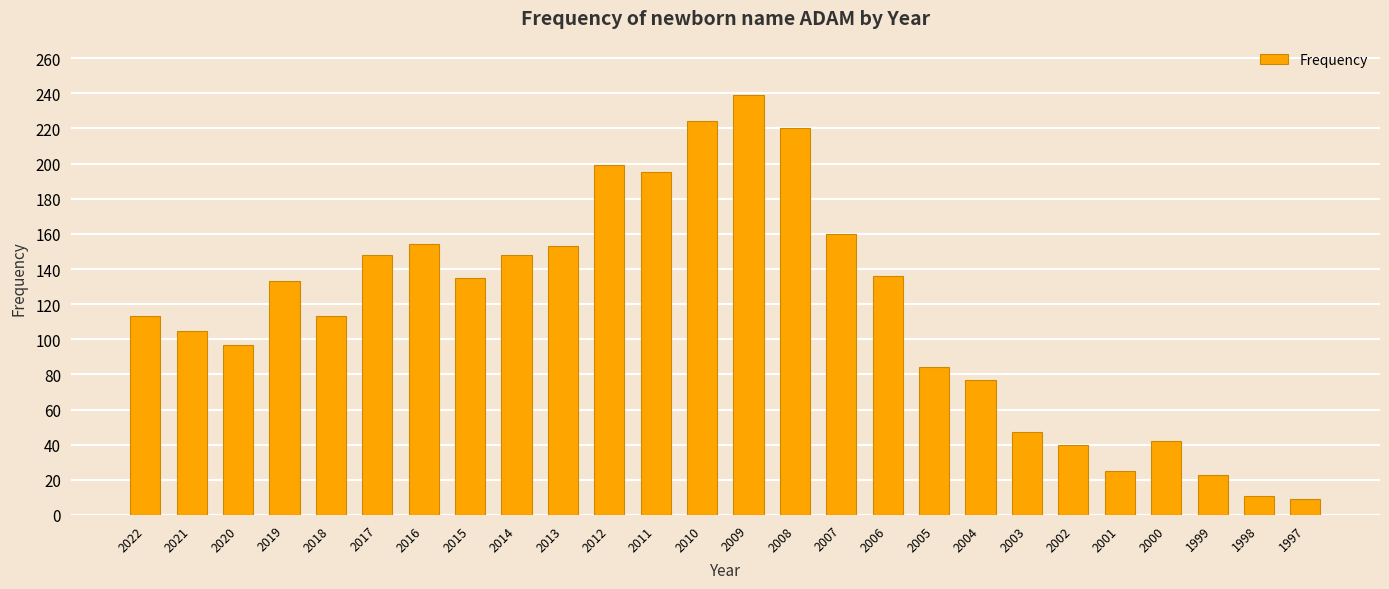

Approximately how many times larger is the value at 2017 compared to 2015?

1.1